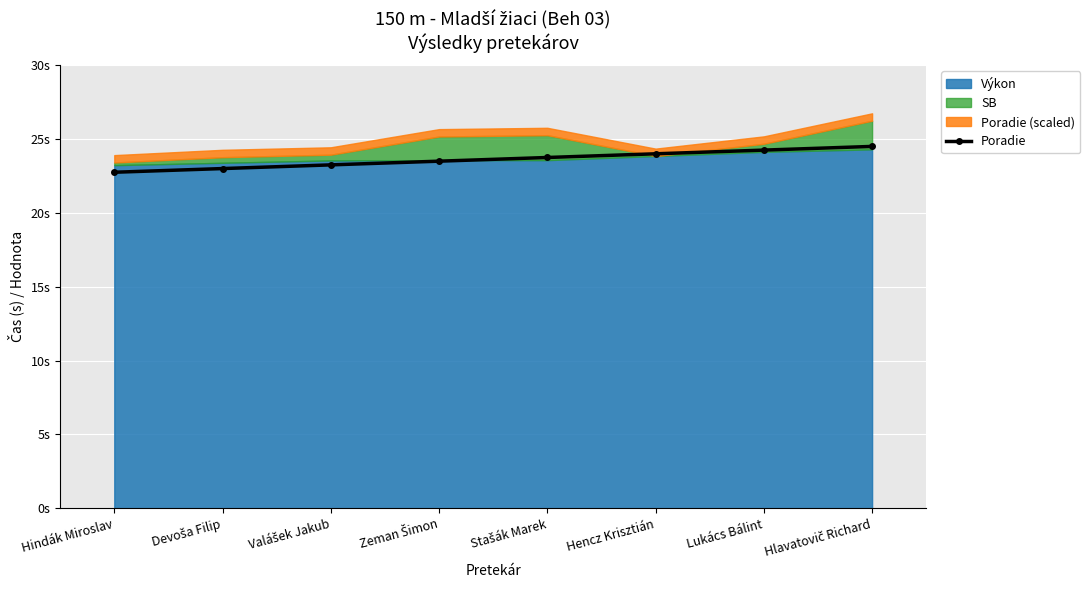

What is the approximate value at Stašák Marek?

23.8